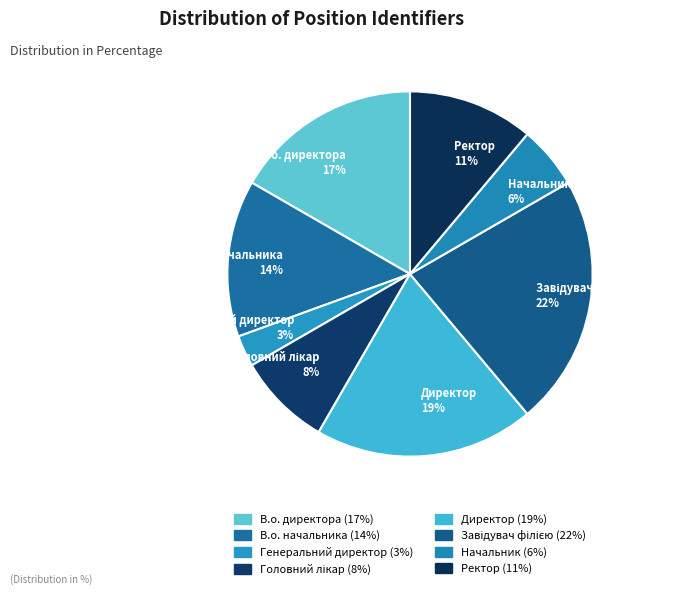

Does any single category account for the majority?

No